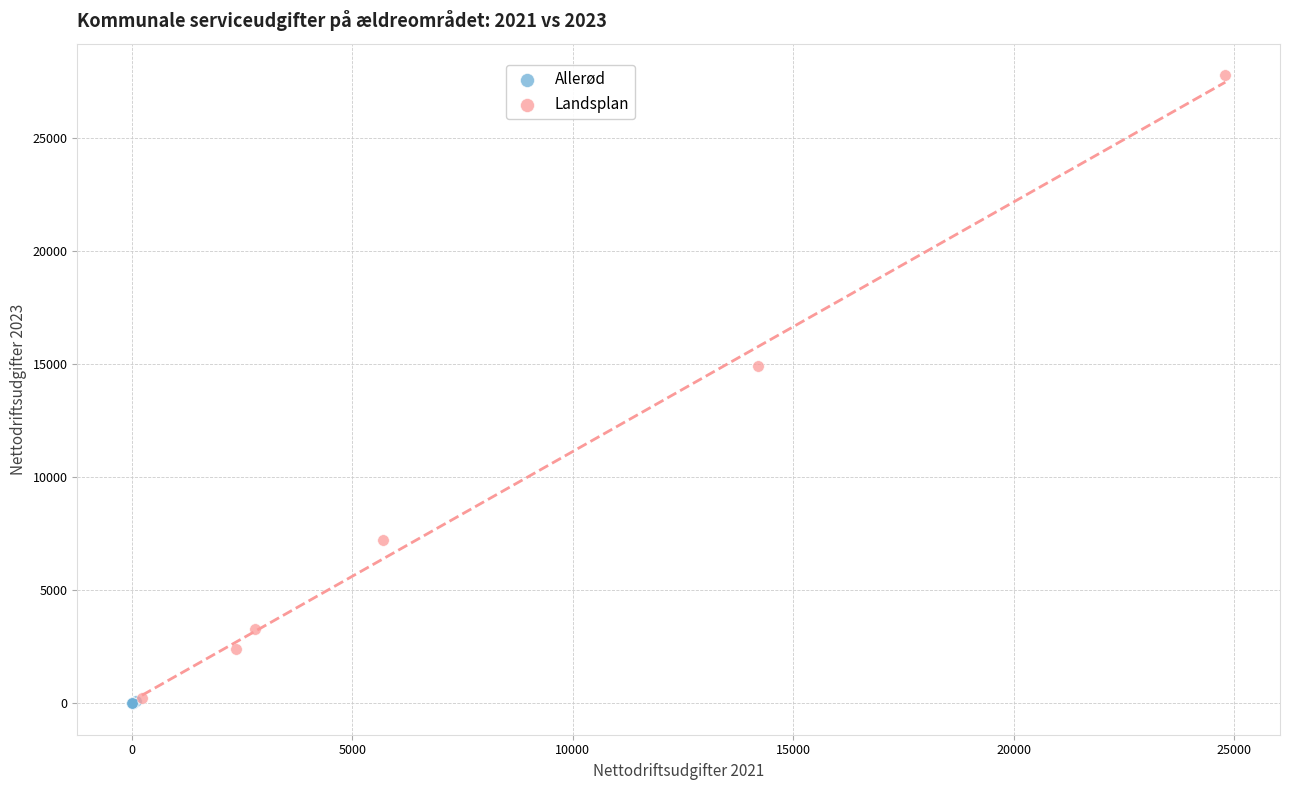

What are all the series names shown in the legend?

Allerød, Landsplan